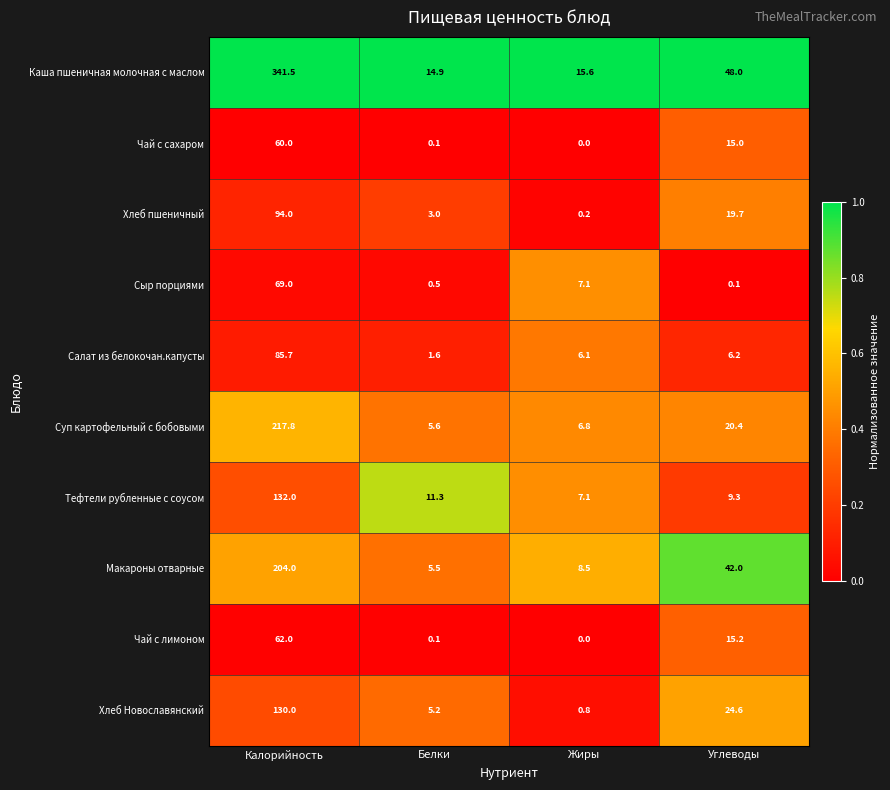

At how many categories does at least one series exceed 0?

4